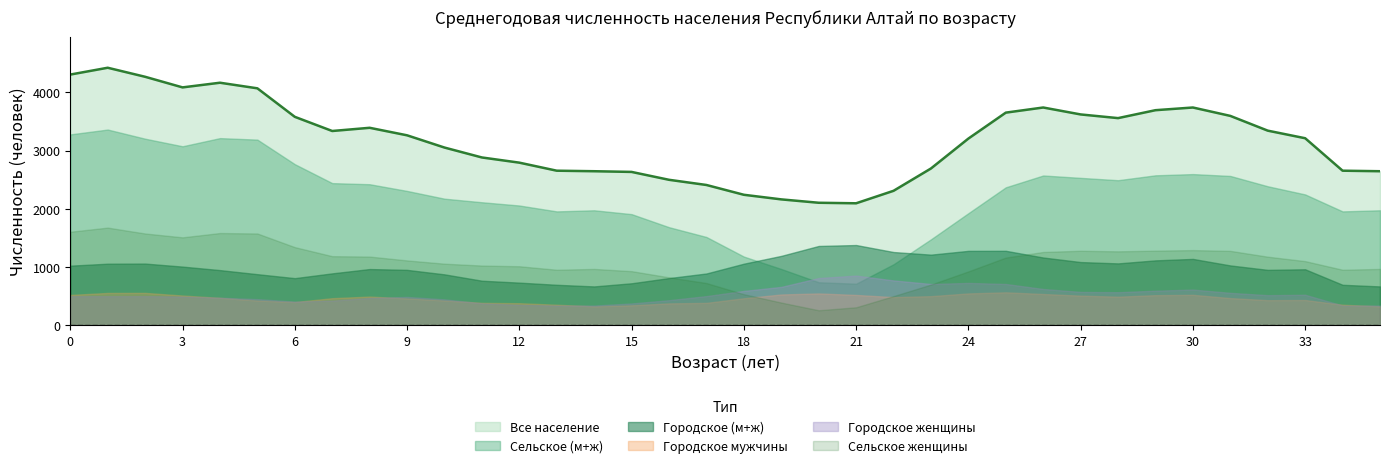

At 10, list the series in order from smallest to largest.

Городское мужчины, Городское женщины, Городское (м+ж), Сельское женщины, Сельское (м+ж), Все население